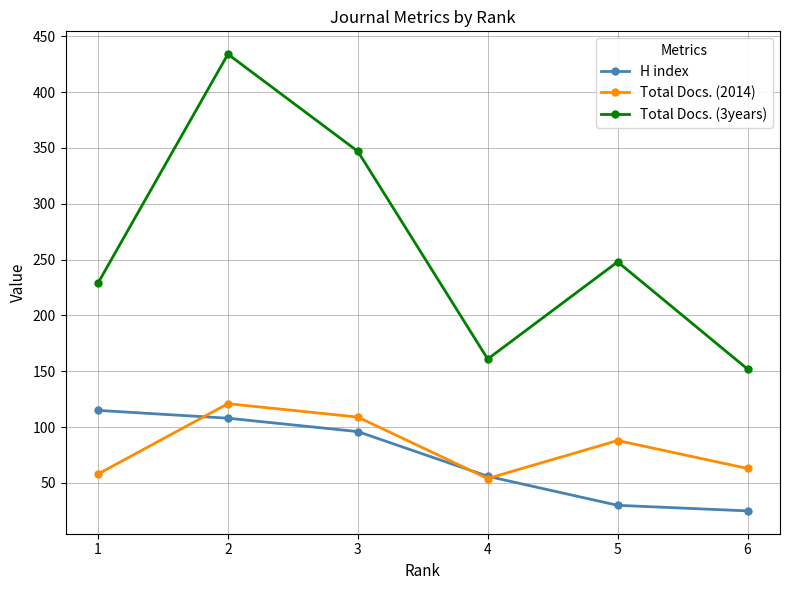

Rank the categories by H index value from lowest to highest.

6, 5, 4, 3, 2, 1